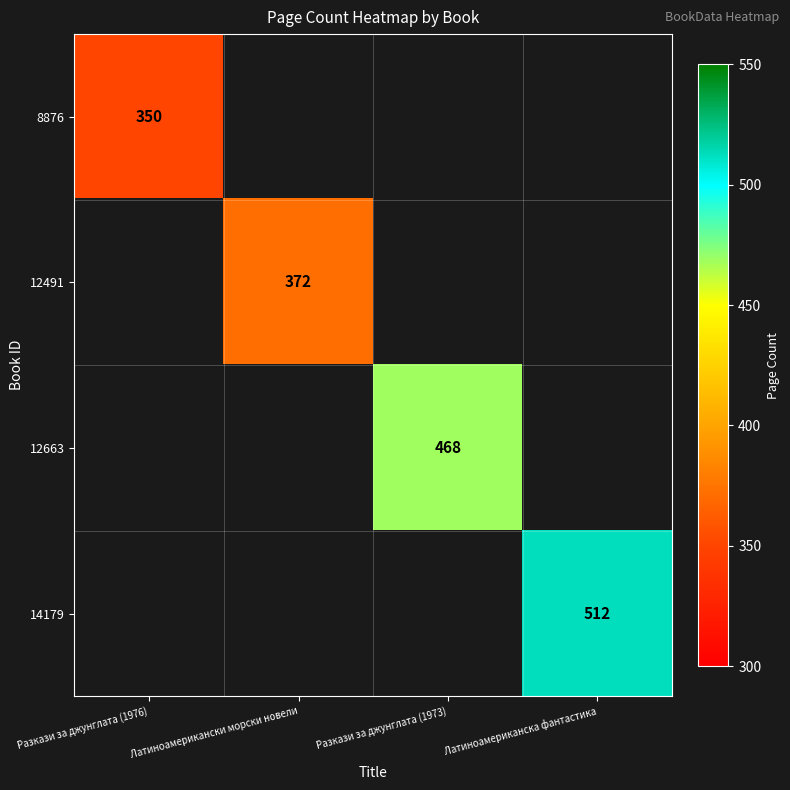

Is it true that 12491 equals 372 at Латиноамерикански морски новели?

True